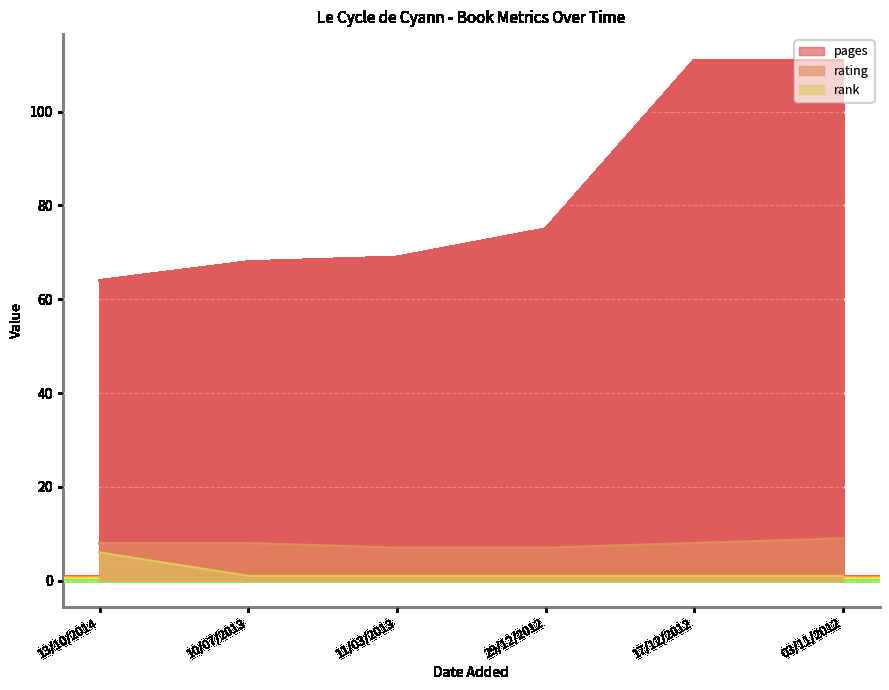

What is the label of the 4th point from the right?

11/03/2013